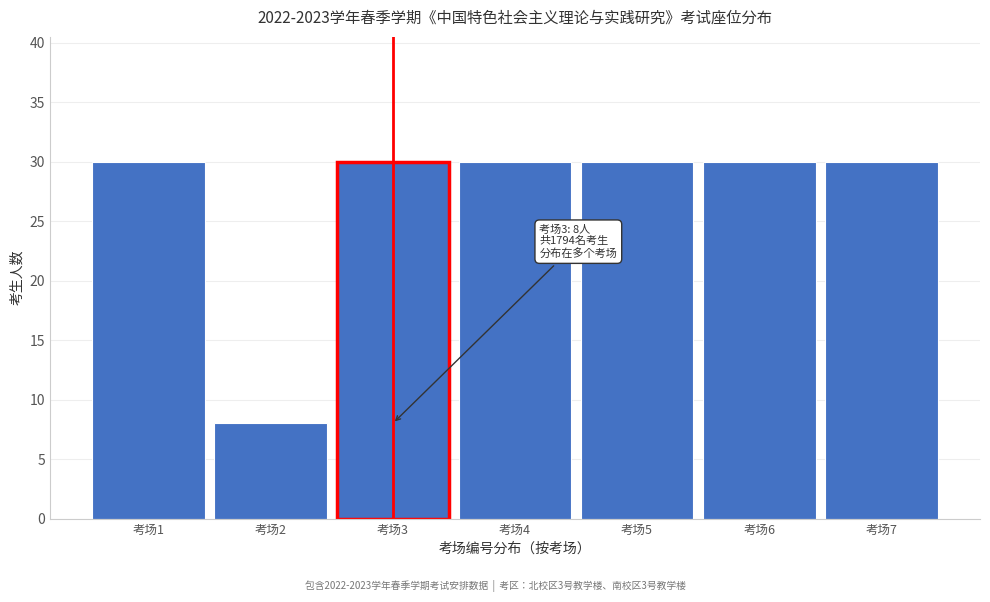

Reading left to right, transcribe all the data shown in this chart.

30	8	30	30	30	30	30